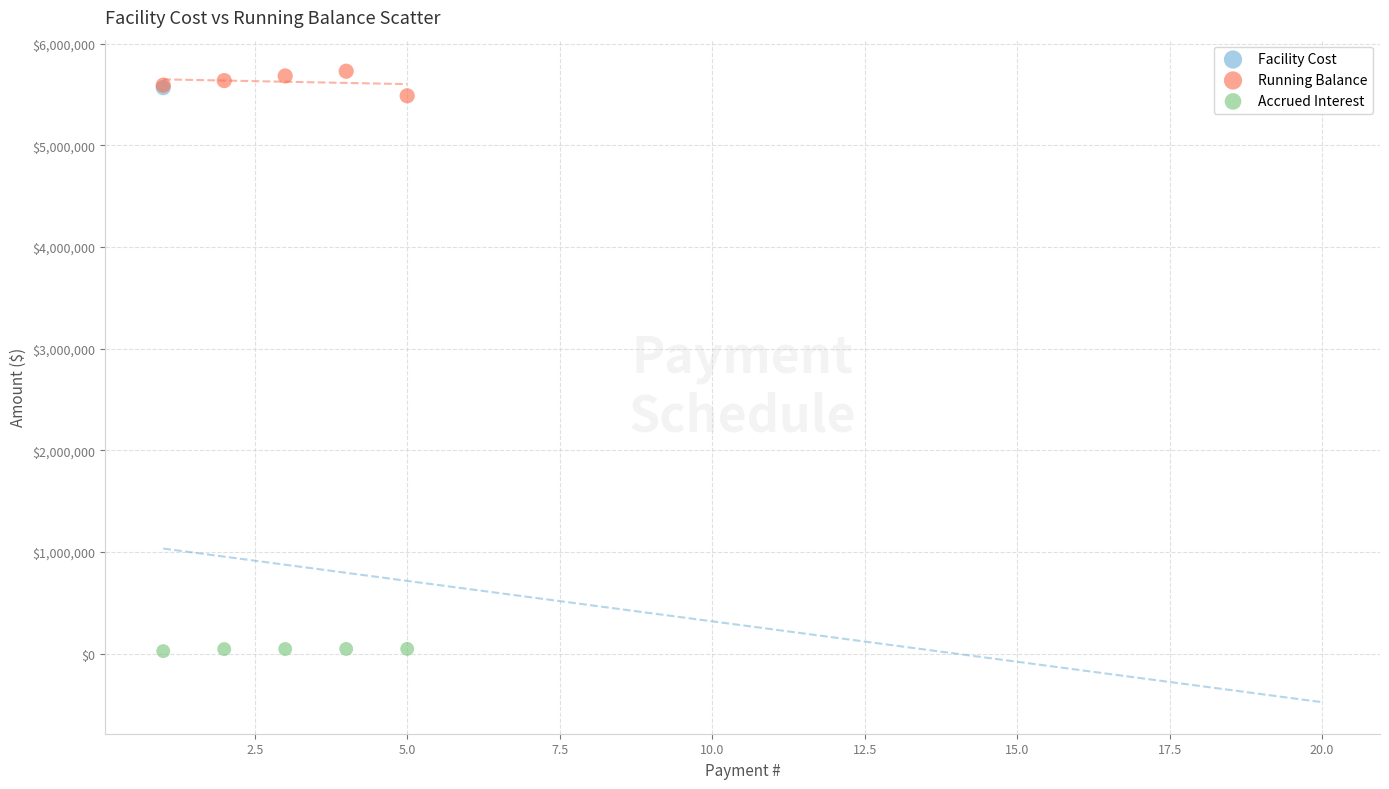

What are all the series names shown in the legend?

Facility Cost, Running Balance, Accrued Interest